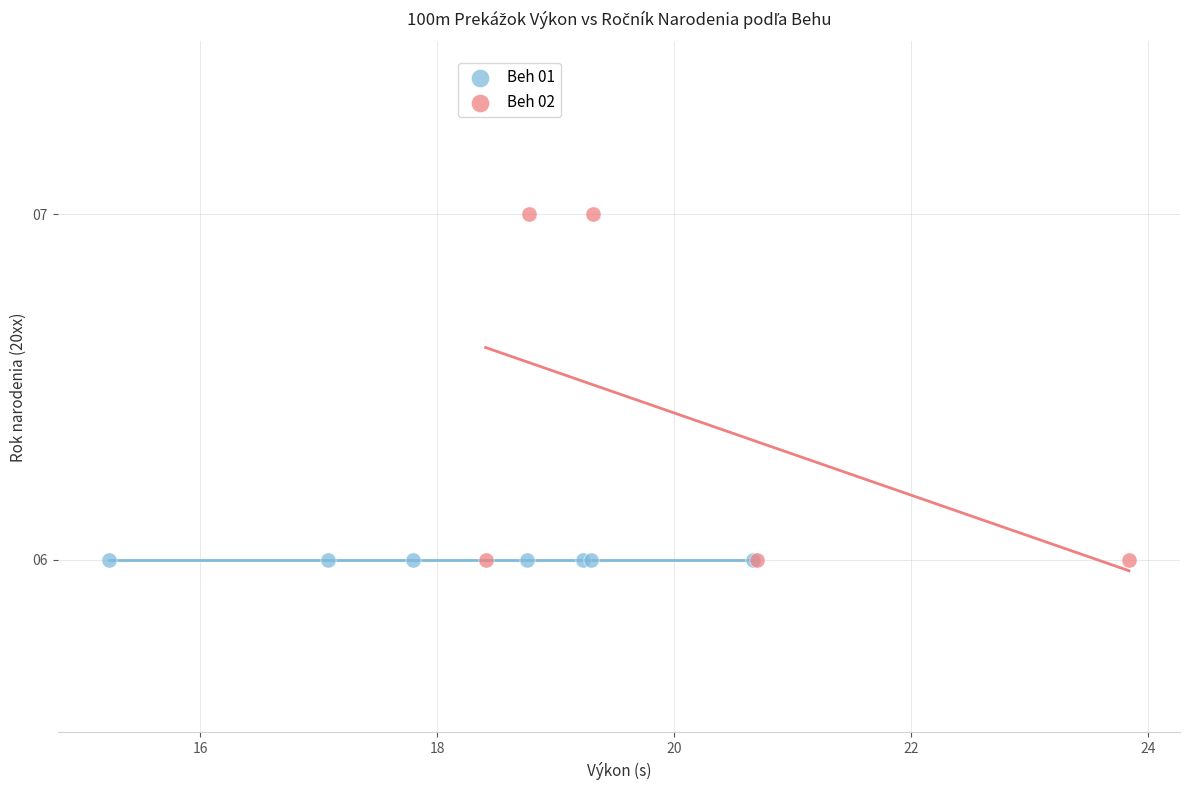

What are all the series names shown in the legend?

Beh 01, Beh 02